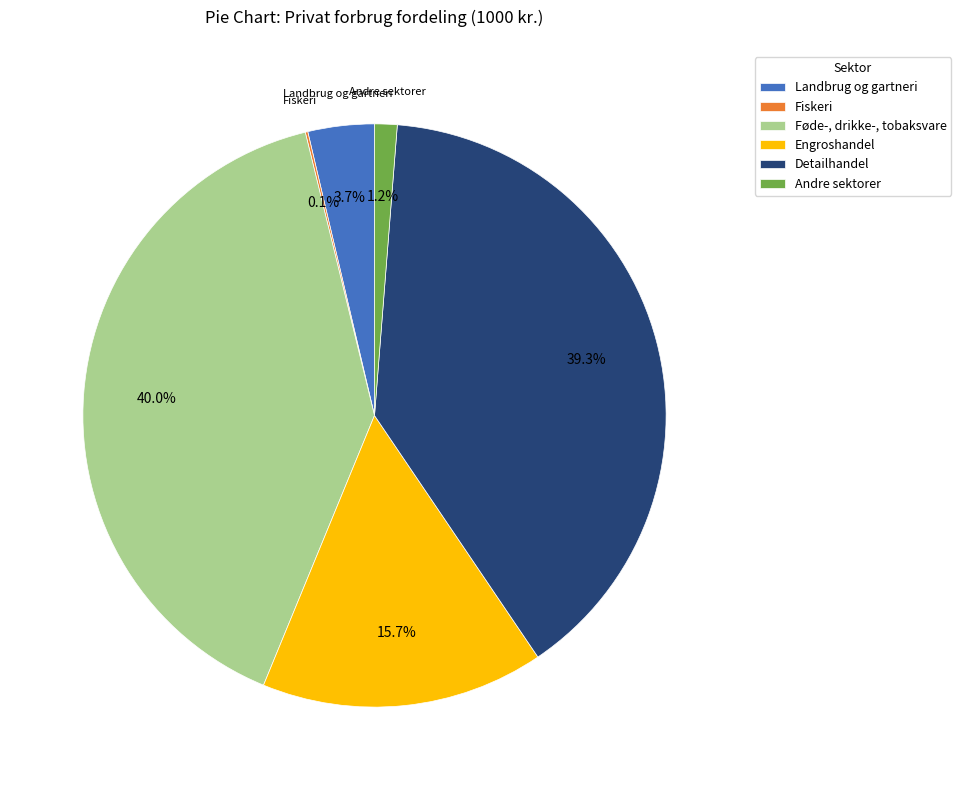

Which slice is the largest?

Føde-, drikke-, tobaksvare